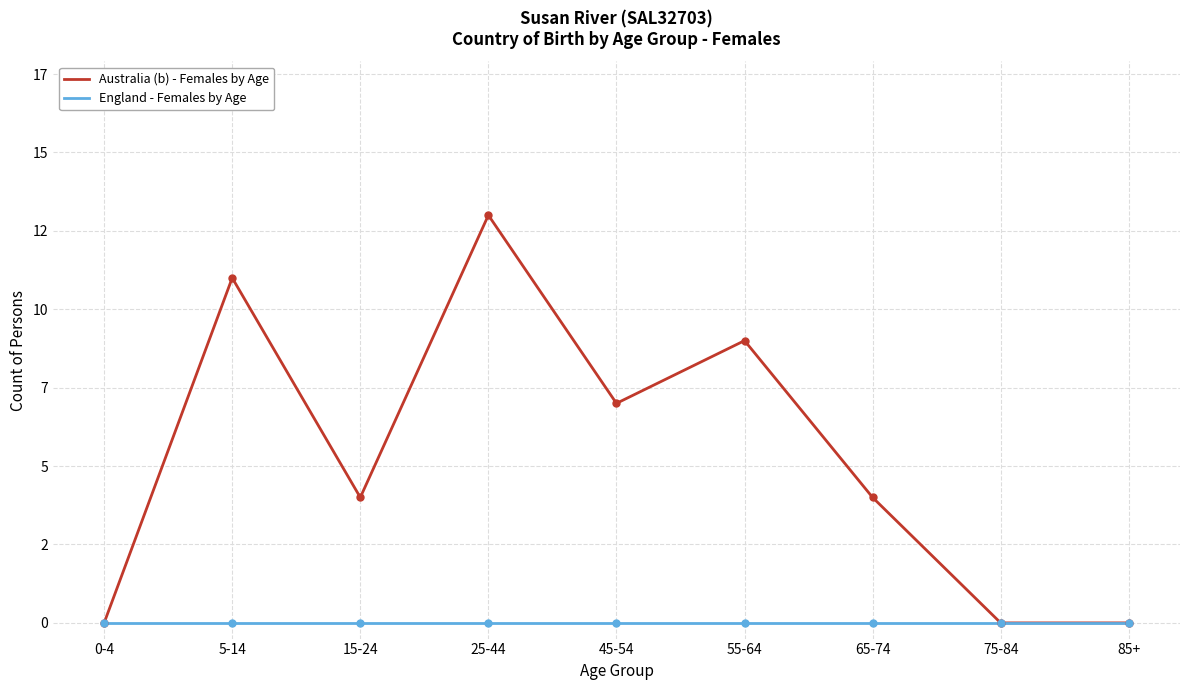

True or false: Australia (b) - Females by Age has more than 2 points higher than both neighbors.

True